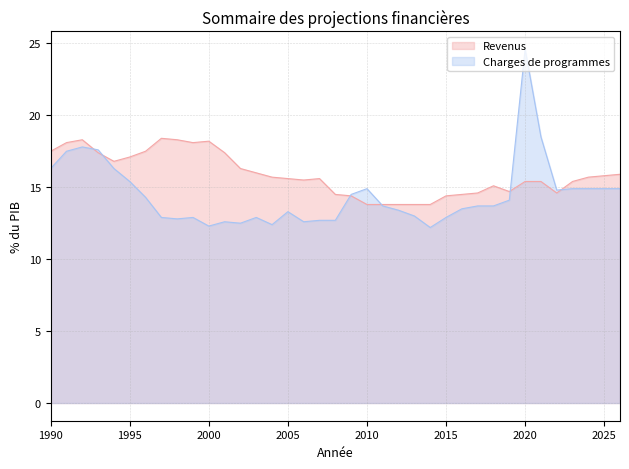

Where is Revenus nearest to the value 16?

2003